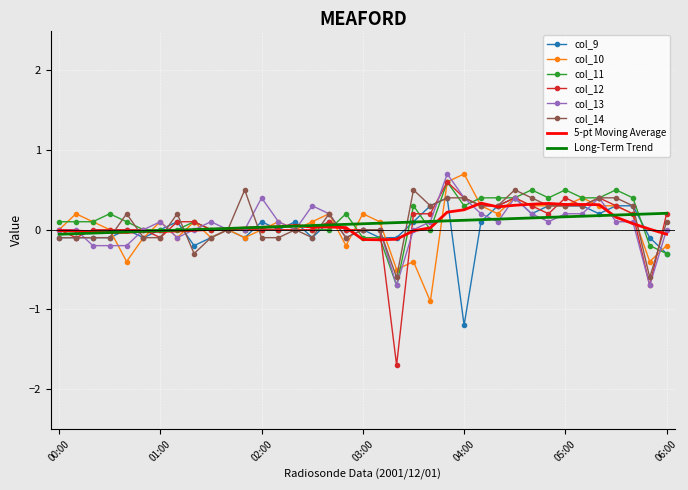

Which series ends up on top after the final intersection of col_10 and col_11?

col_10